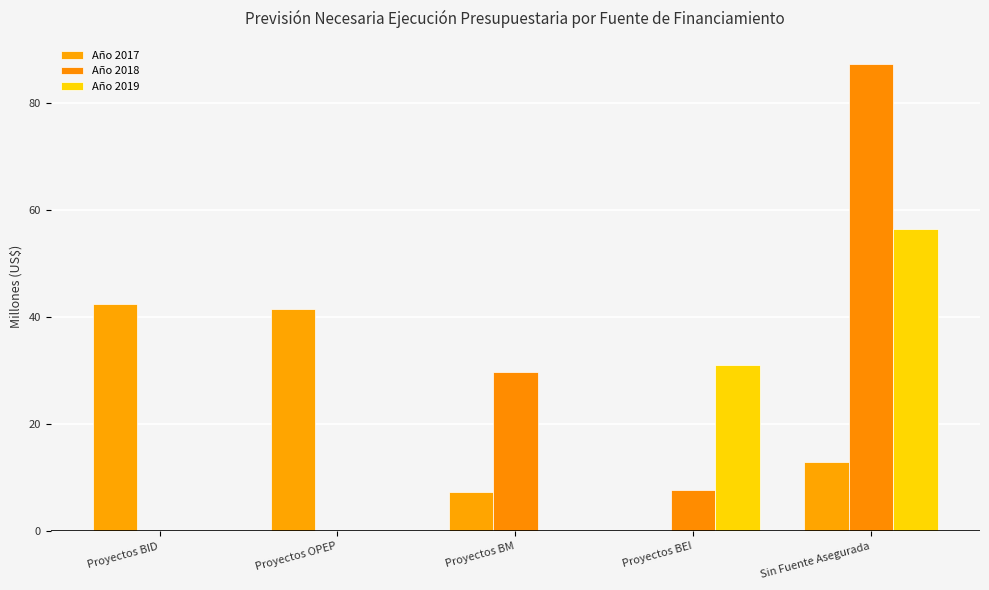

Which has a higher value, Sin Fuente Asegurada or Proyectos OPEP?

Proyectos OPEP